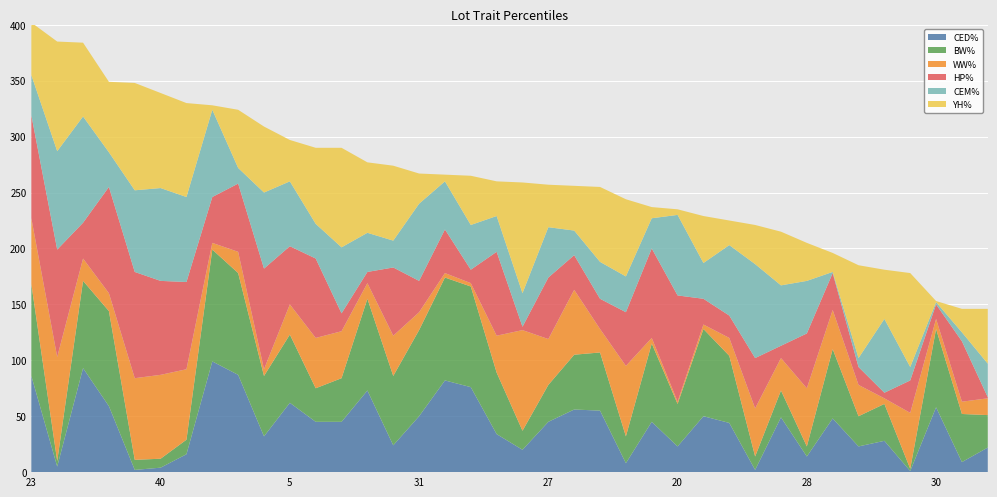

What is the highest value of the CED% series?

99